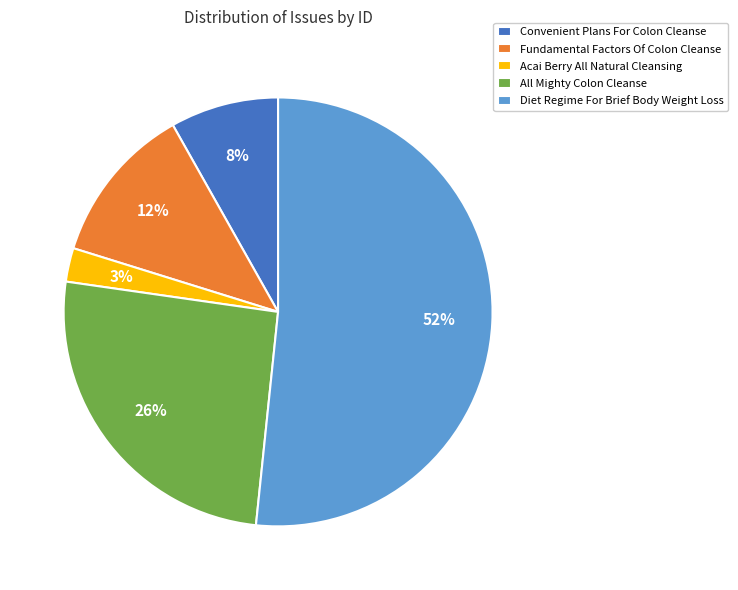

To the nearest percent, what is the difference between the Diet Regime For Brief Body Weight Loss and All Mighty Colon Cleanse slice percentages?

26%